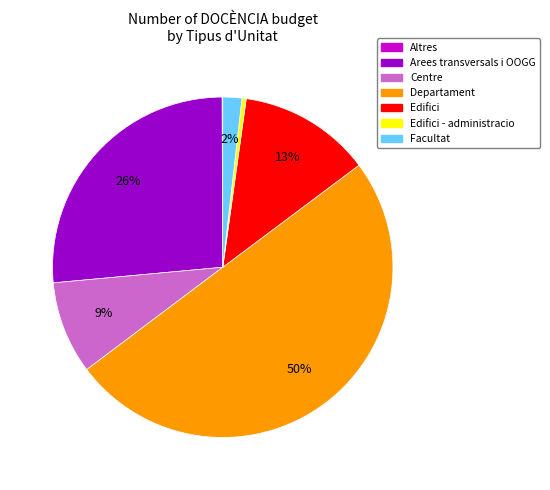

To the nearest percent, what is the difference between the largest and smallest slice percentages?

50%